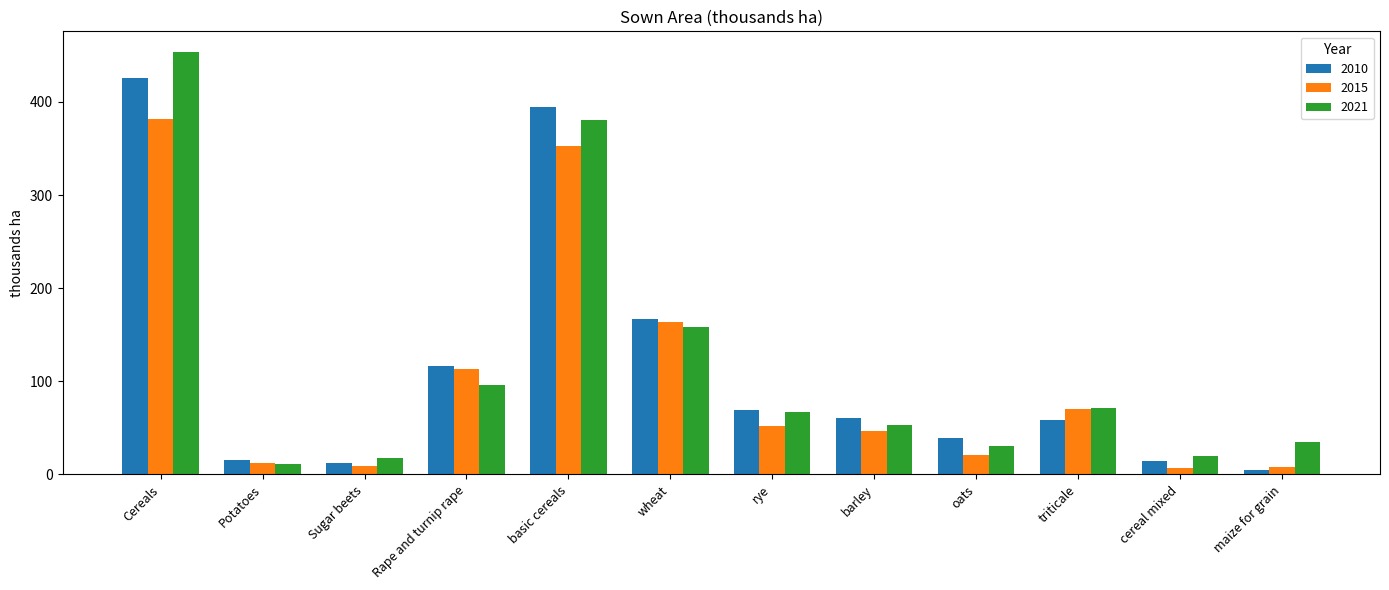

The 2015 series shows 164.1 at wheat. True or false?

True